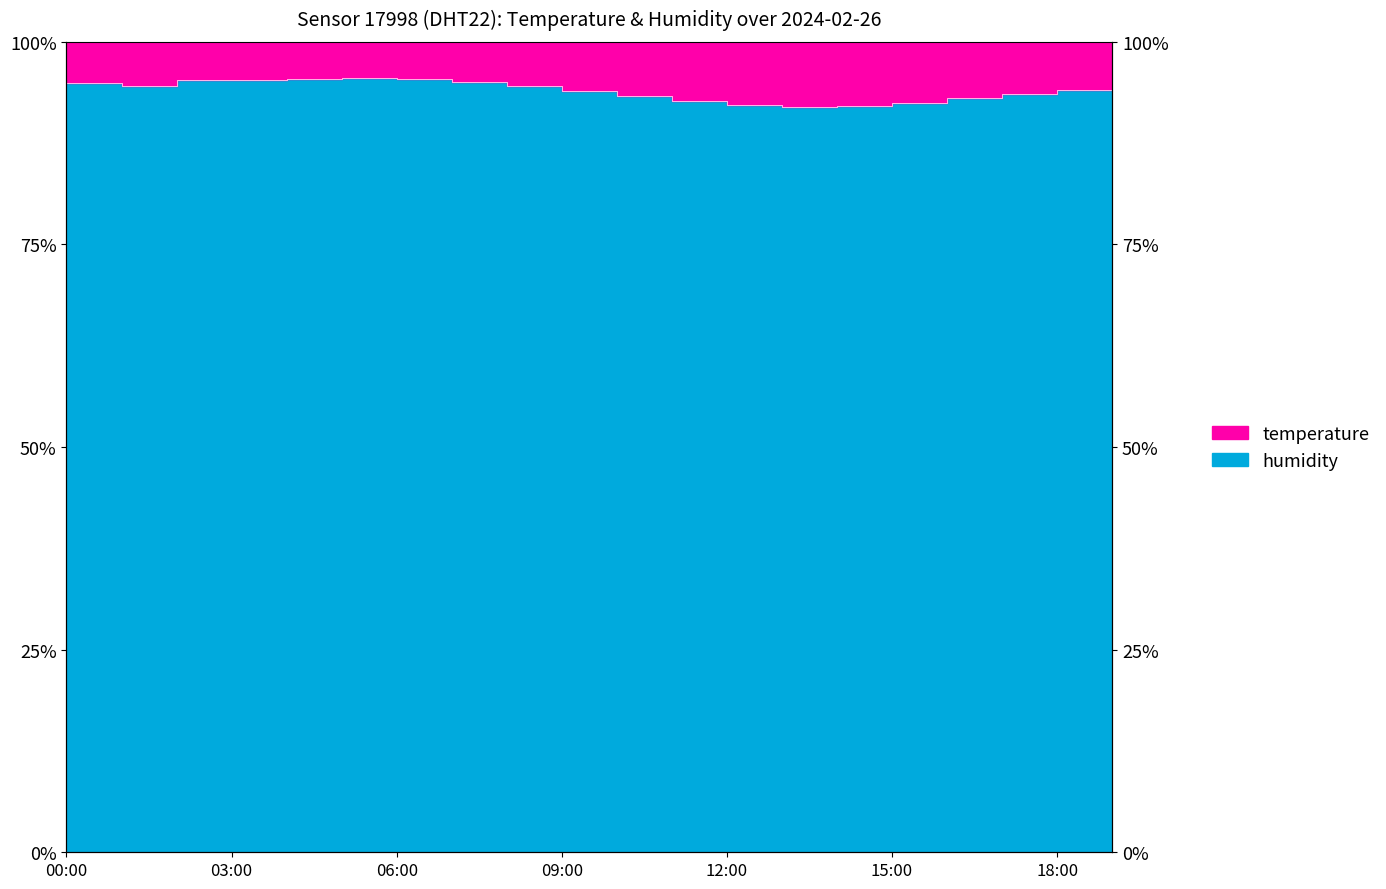

The value at 11:00 is 0.3. True or false?

False